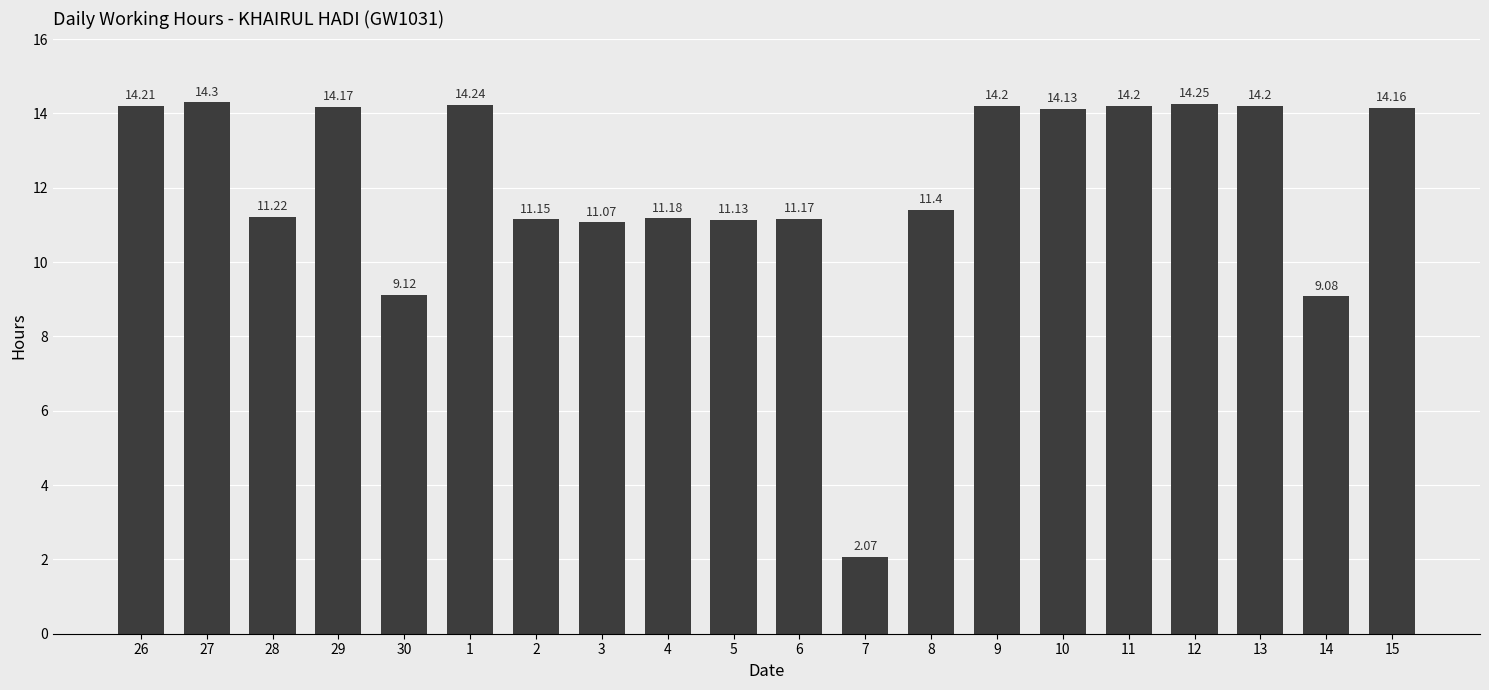

How many categories are shown in the chart?

20